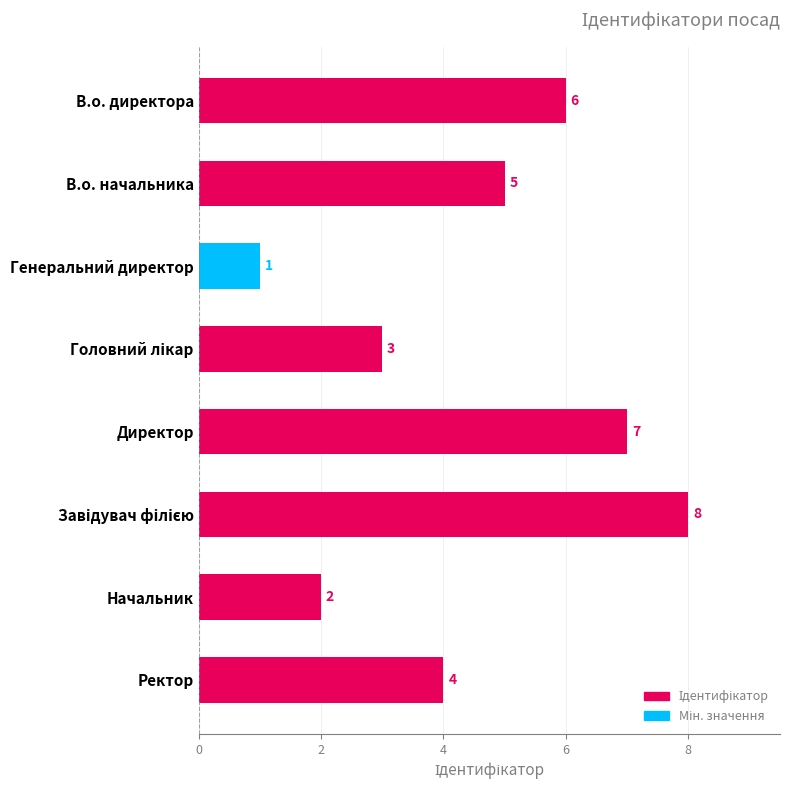

What position from the top is Ректор?

8